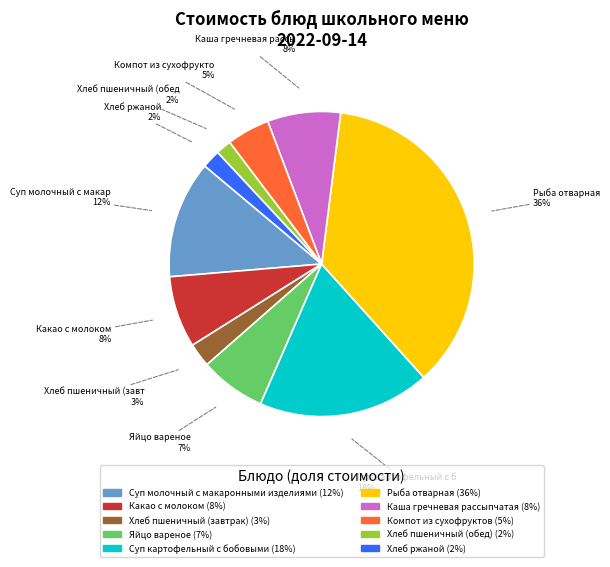

Count the number of slices in the pie.

10